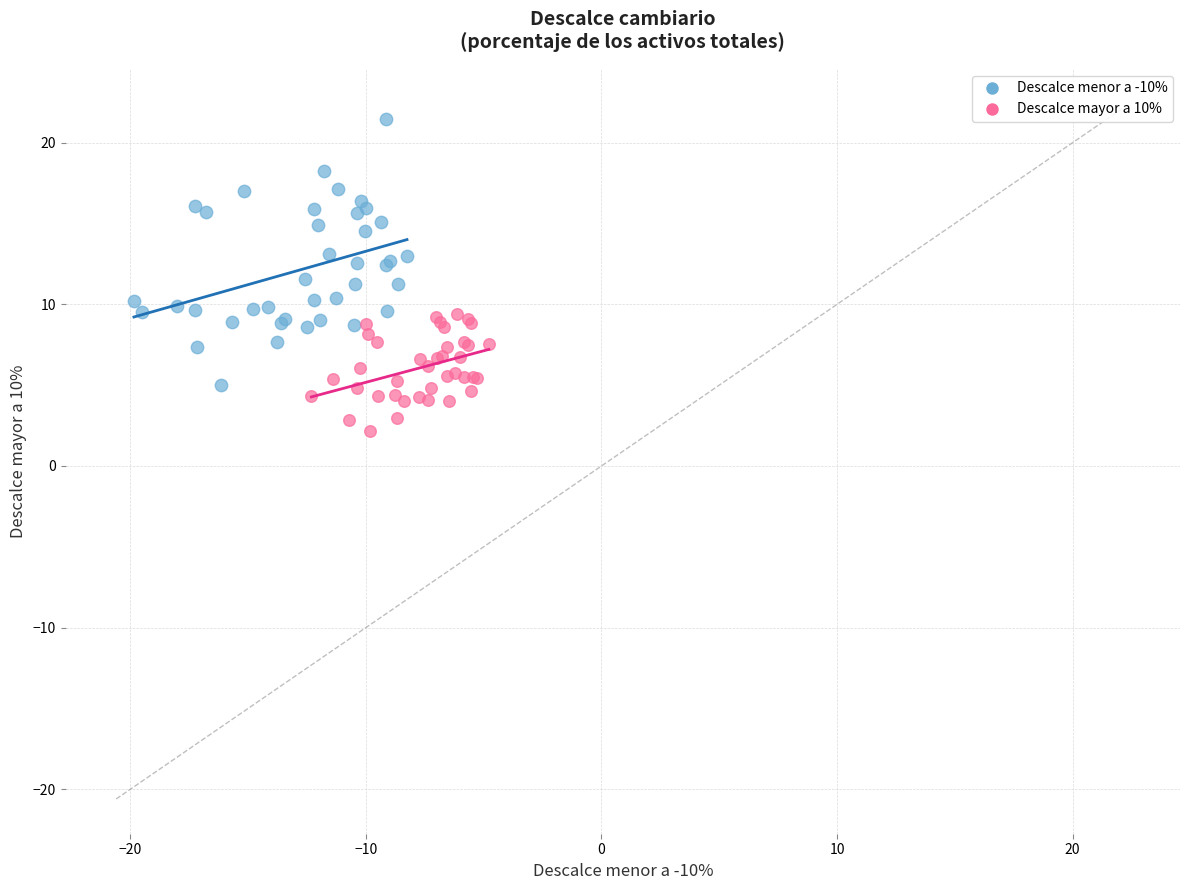

Which series has the widest spread of Y values?

Descalce menor a -10%